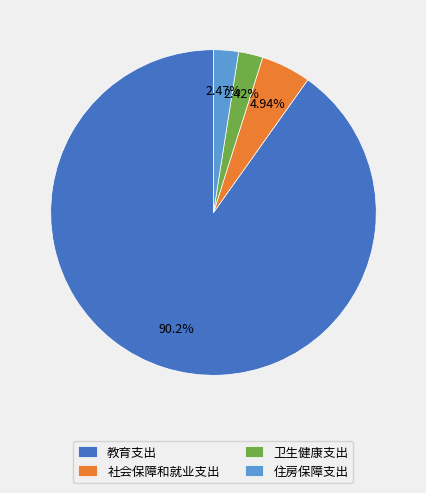

Combined, do 教育支出 and 卫生健康支出 account for over 50%?

Yes